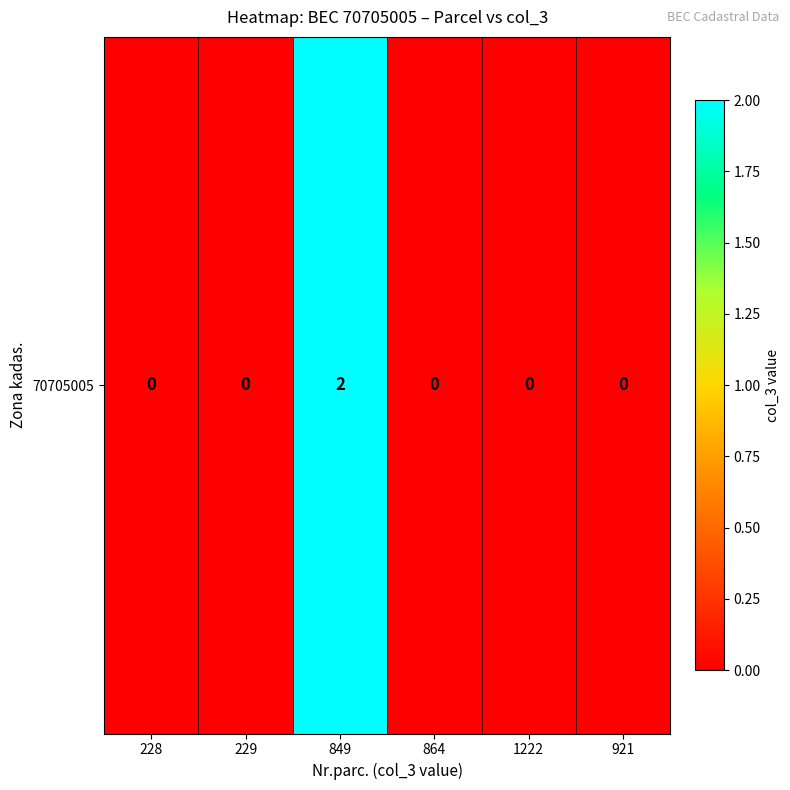

List the labels in order of value, smallest first.

228, 229, 864, 1222, 921, 849